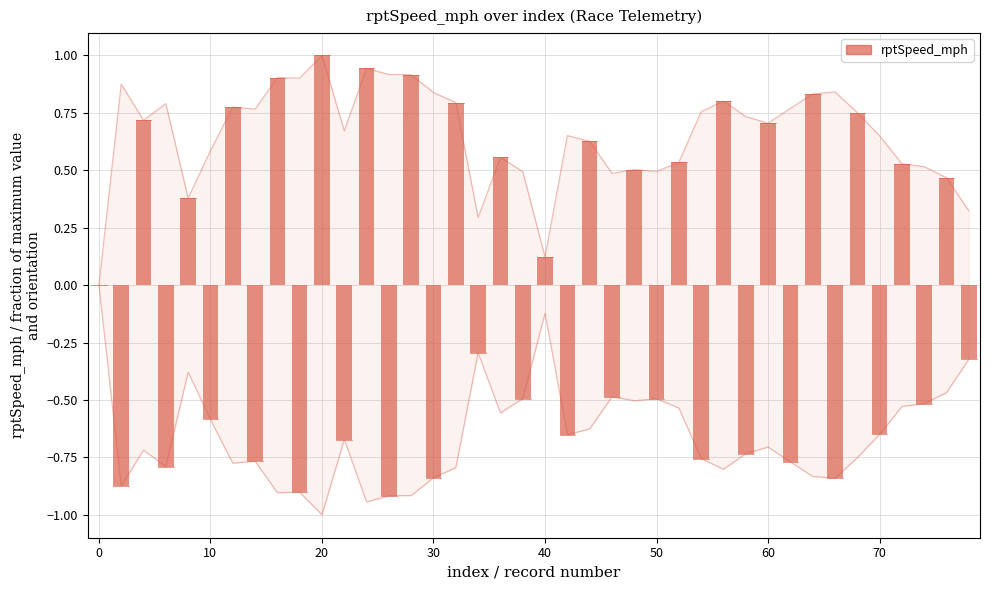

Count the number of data series in this chart.

1